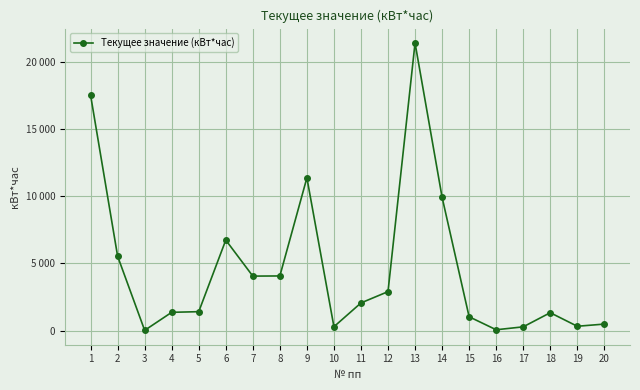

Reading right to left, extract all data points from this chart.

484.8	323.5	1331.7	280.0	63.0	1029.7	9915.9	21388.5	2898.9	2057.9	288.7	11360.3	4064.3	4052.8	6731.4	1407.8	1360.6	19.0	5528.4	17503.1